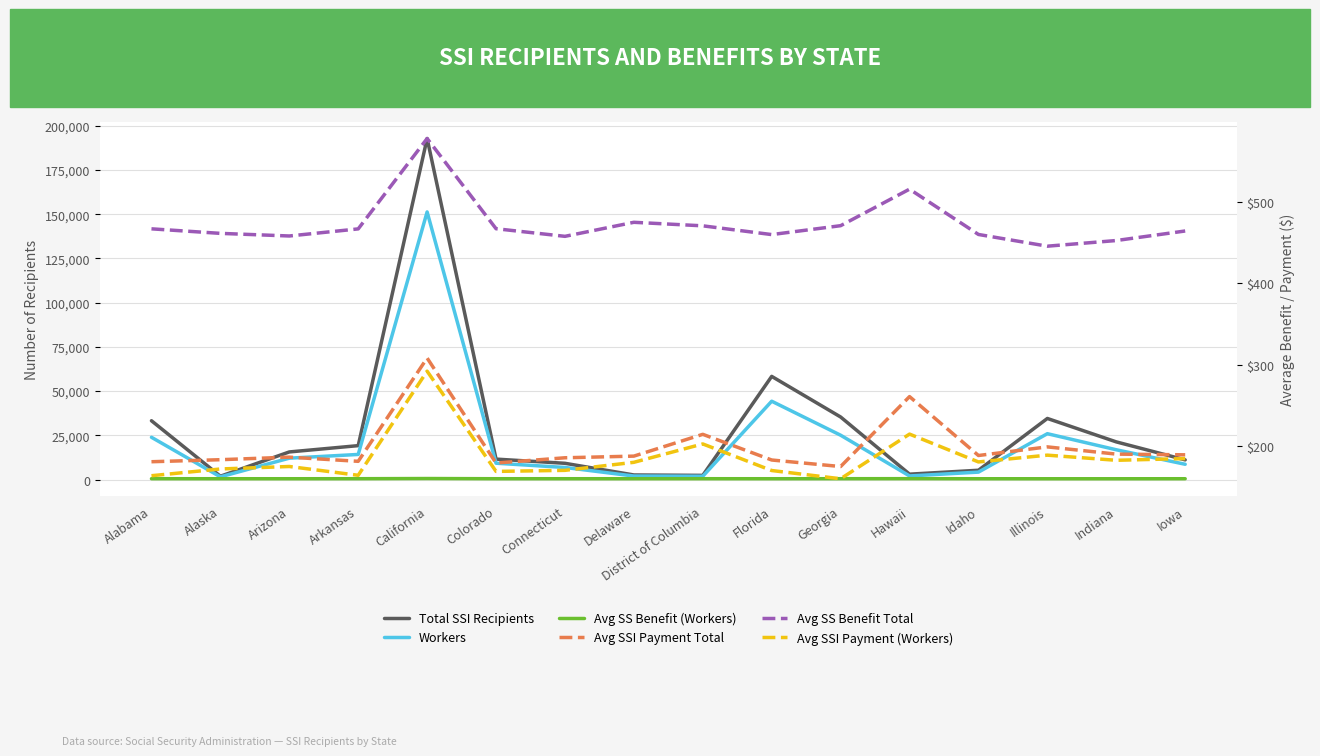

Reading right to left, what are all the values shown in this chart?

Total SSI Recipients: Iowa=11134.0	Indiana=21304.0	Illinois=34551.0	Idaho=5268.0	Hawaii=3058.0	Georgia=35382.0	Florida=58342.0	District of Columbia=2379.0	Delaware=2607.0	Connecticut=9198.0	Colorado=11572.0	California=192834.0	Arkansas=19186.0	Arizona=15620.0	Alaska=1892.0	Alabama=33264.0
Workers: Iowa=8647.0	Indiana=16852.0	Illinois=25939.0	Idaho=4213.0	Hawaii=2048.0	Georgia=25083.0	Florida=44303.0	District of Columbia=1867.0	Delaware=1994.0	Connecticut=6838.0	Colorado=9249.0	California=151326.0	Arkansas=14207.0	Arizona=12097.0	Alaska=1538.0	Alabama=23911.0
Avg SS Benefit (Workers): Iowa=475.3	Indiana=462.7	Illinois=459.6	Idaho=470.4	Hawaii=512.1	Georgia=491.2	Florida=476.3	District of Columbia=488.7	Delaware=479.7	Connecticut=477.5	Colorado=480.8	California=587.5	Arkansas=488.9	Arizona=472.6	Alaska=477.7	Alabama=489.6
Avg SSI Payment Total: Iowa=189.2	Indiana=190.1	Illinois=199.0	Idaho=188.4	Hawaii=260.8	Georgia=174.8	Florida=182.8	District of Columbia=214.4	Delaware=187.6	Connecticut=185.6	Colorado=179.1	California=308.1	Arkansas=181.2	Arizona=186.4	Alaska=183.2	Alabama=180.7
Avg SS Benefit Total: Iowa=464.3	Indiana=452.6	Illinois=445.6	Idaho=460.0	Hawaii=515.7	Georgia=470.8	Florida=459.9	District of Columbia=470.6	Delaware=474.9	Connecticut=457.7	Colorado=467.1	California=577.9	Arkansas=466.9	Arizona=458.1	Alaska=461.4	Alabama=466.9
Avg SSI Payment (Workers): Iowa=184.6	Indiana=182.5	Illinois=188.8	Idaho=180.5	Hawaii=214.7	Georgia=159.8	Florida=169.9	District of Columbia=202.6	Delaware=180.0	Connecticut=170.2	Colorado=168.8	California=292.0	Arkansas=164.1	Arizona=174.9	Alaska=171.8	Alabama=163.6